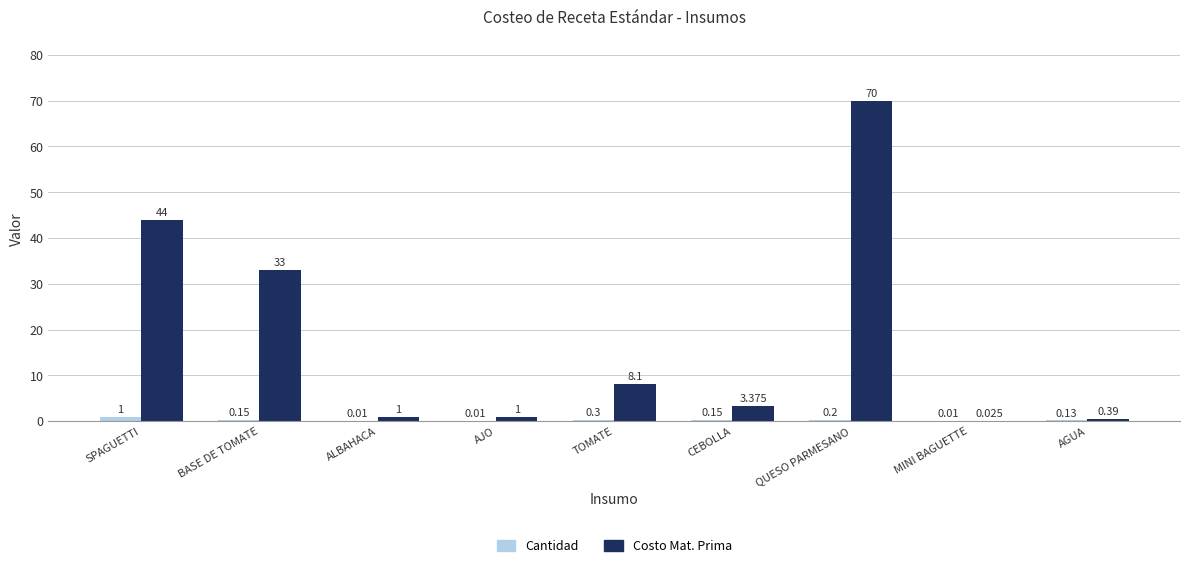

Where does the Costo Mat. Prima series first go above 3?

SPAGUETTI